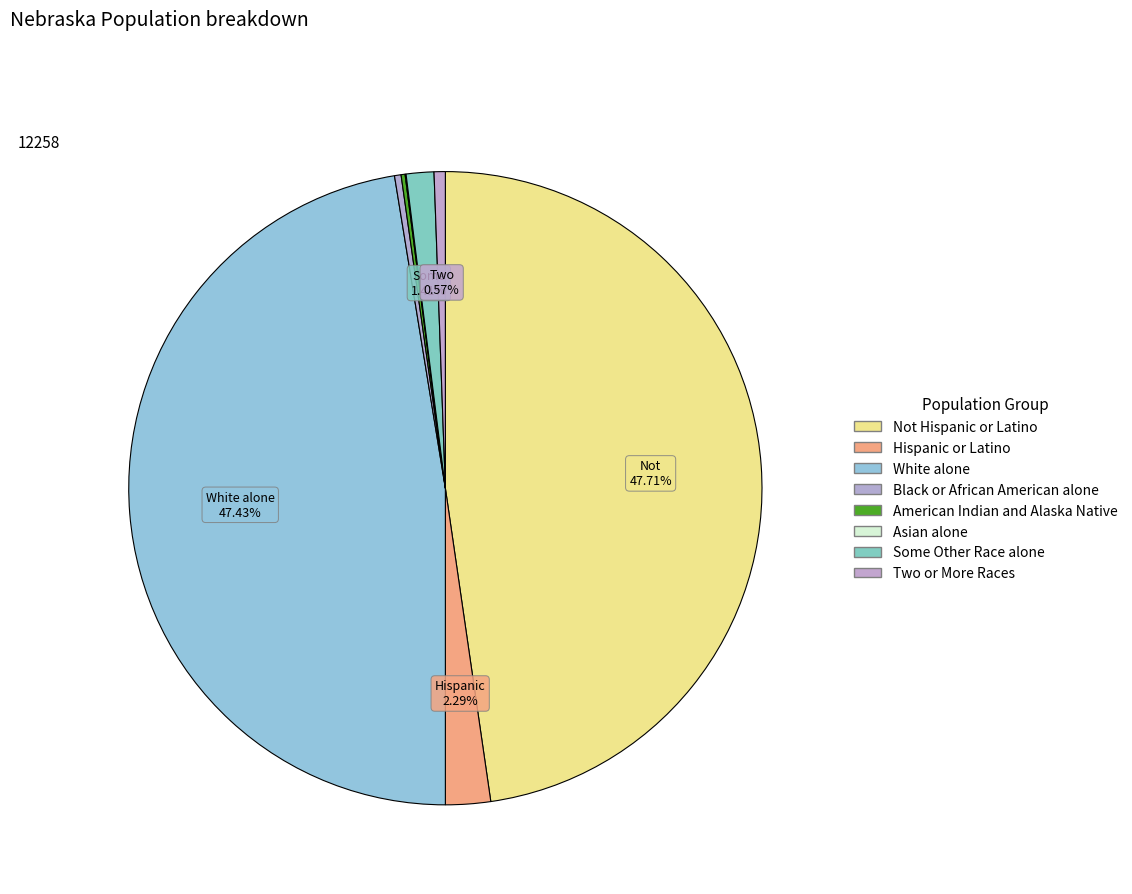

What is the total percentage of Asian alone and White alone?

47.5%